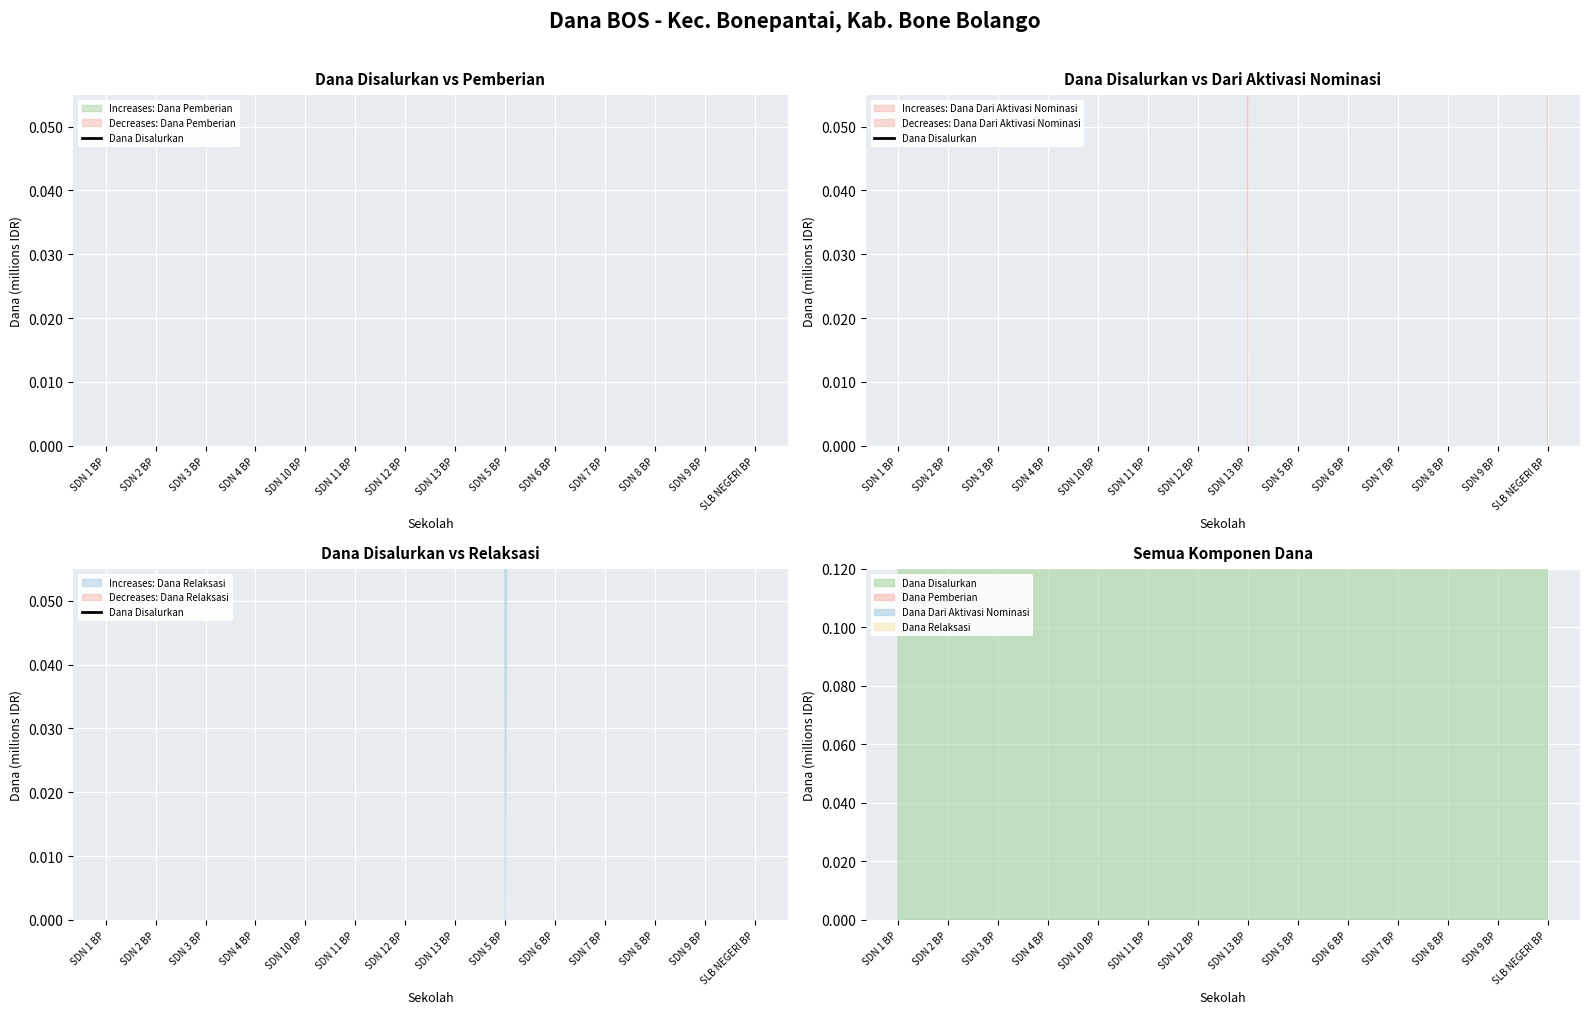

Where is the first local maximum?

SDN 2 BP